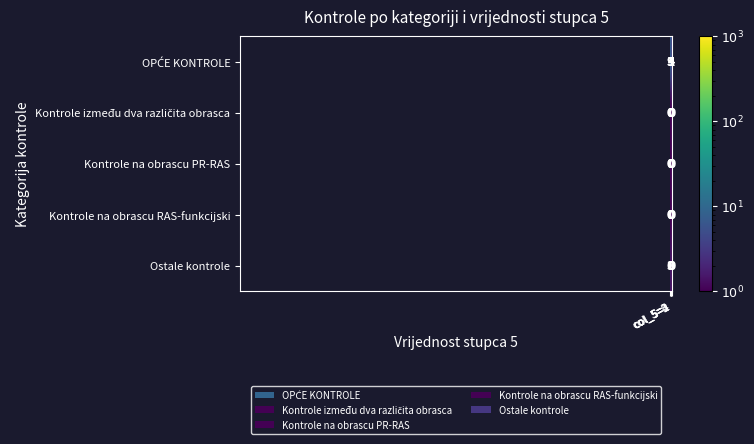

What is the sum of all Ostale kontrole values?

3